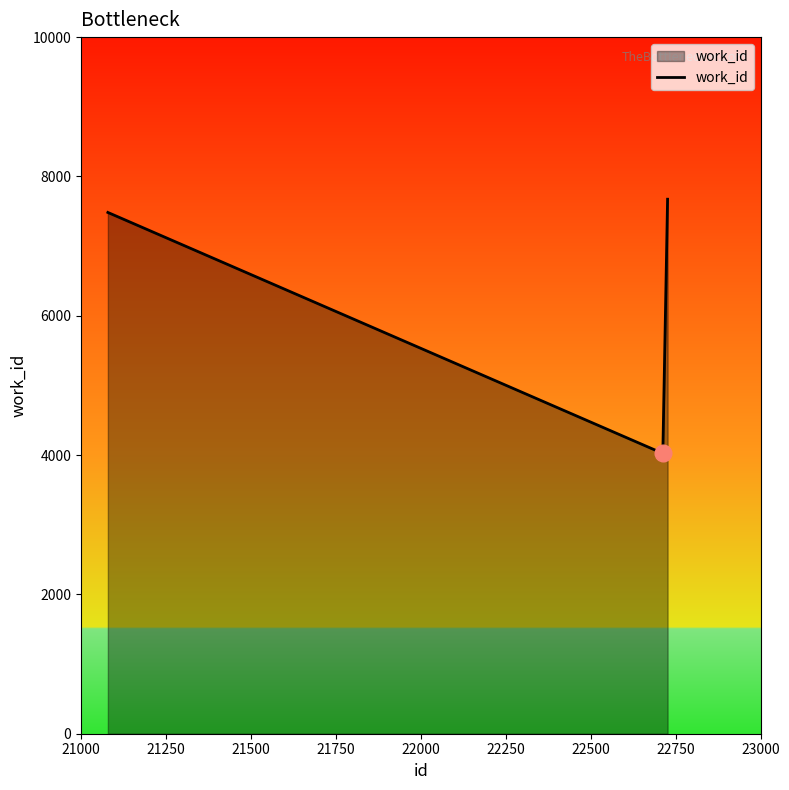

What is the difference between the second highest and minimum values?

3459